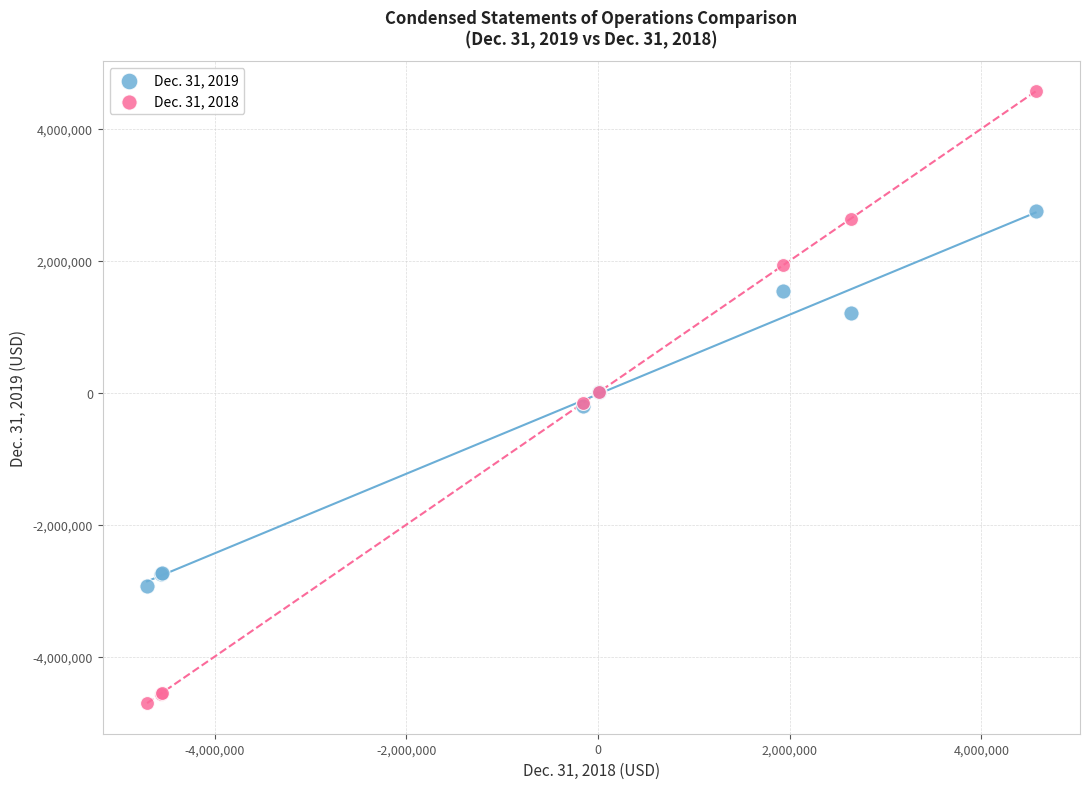

Which series contains the highest Y value?

Dec. 31, 2018